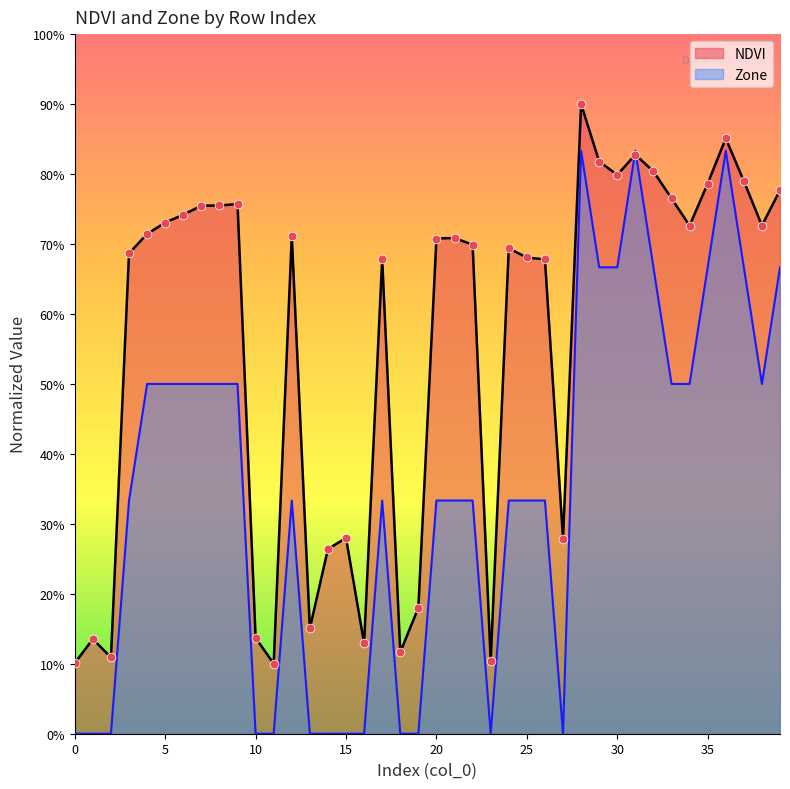

Is the value of NDVI at 14 greater than the value of Zone at 31?

No